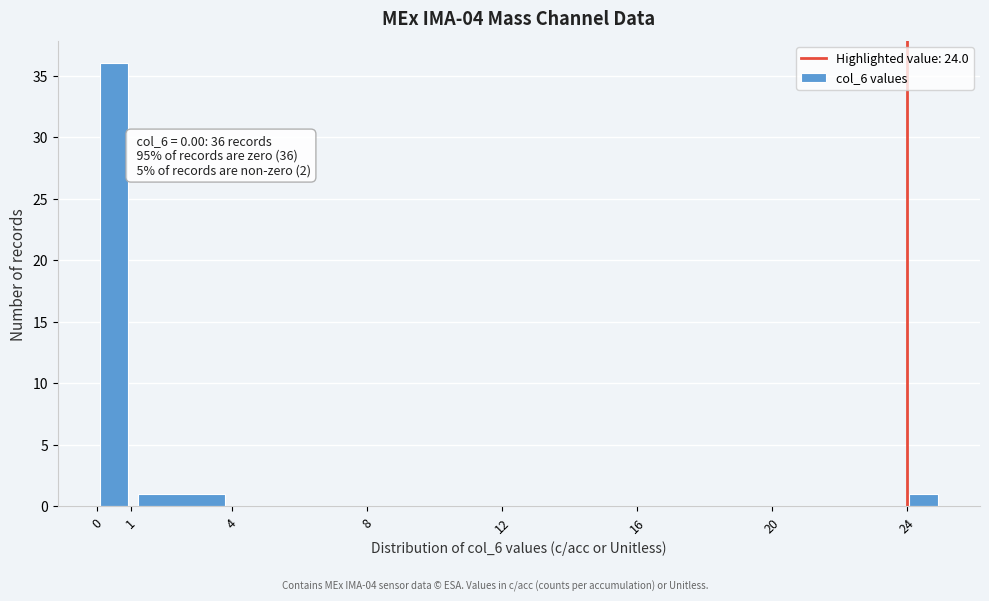

Over which range of the x-axis is the bar tallest?

0 to 1